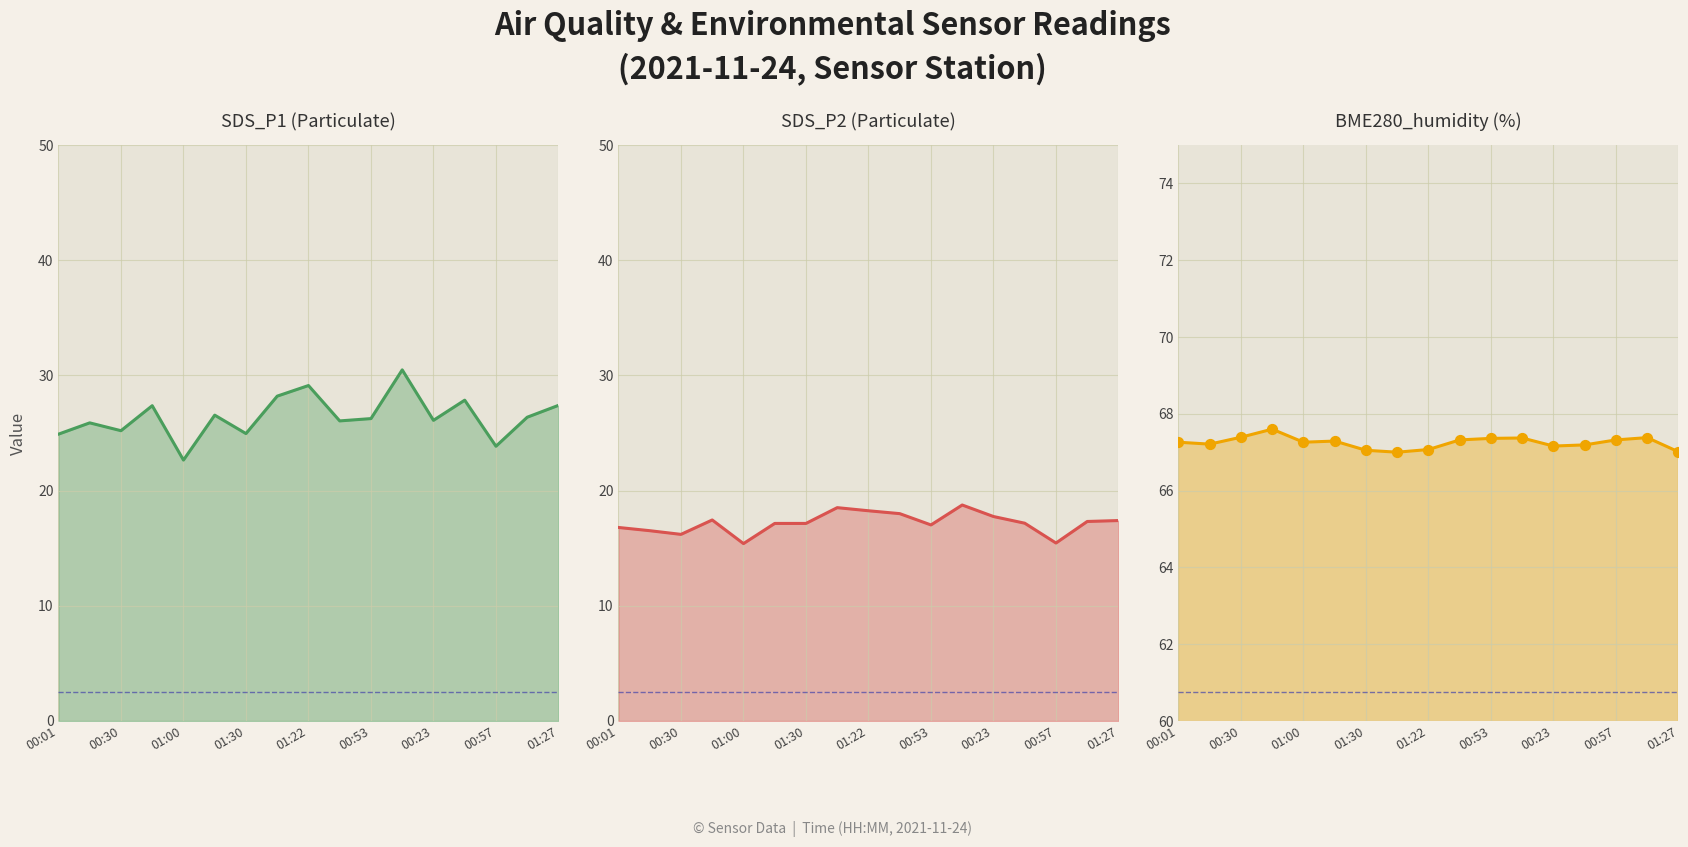

What is the total value across all series at 00:16?

109.6